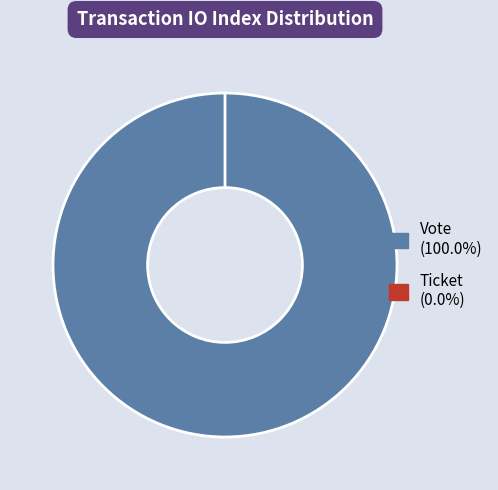

Which slice represents more than half of the pie?

Vote